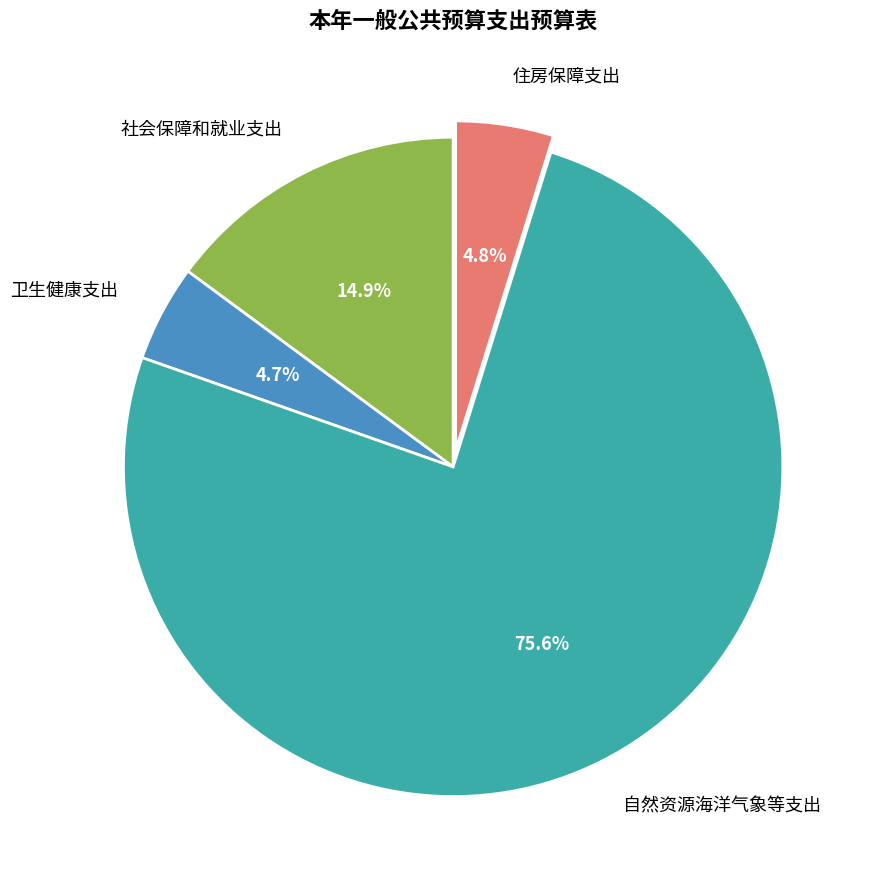

How many slices are in this pie chart?

4